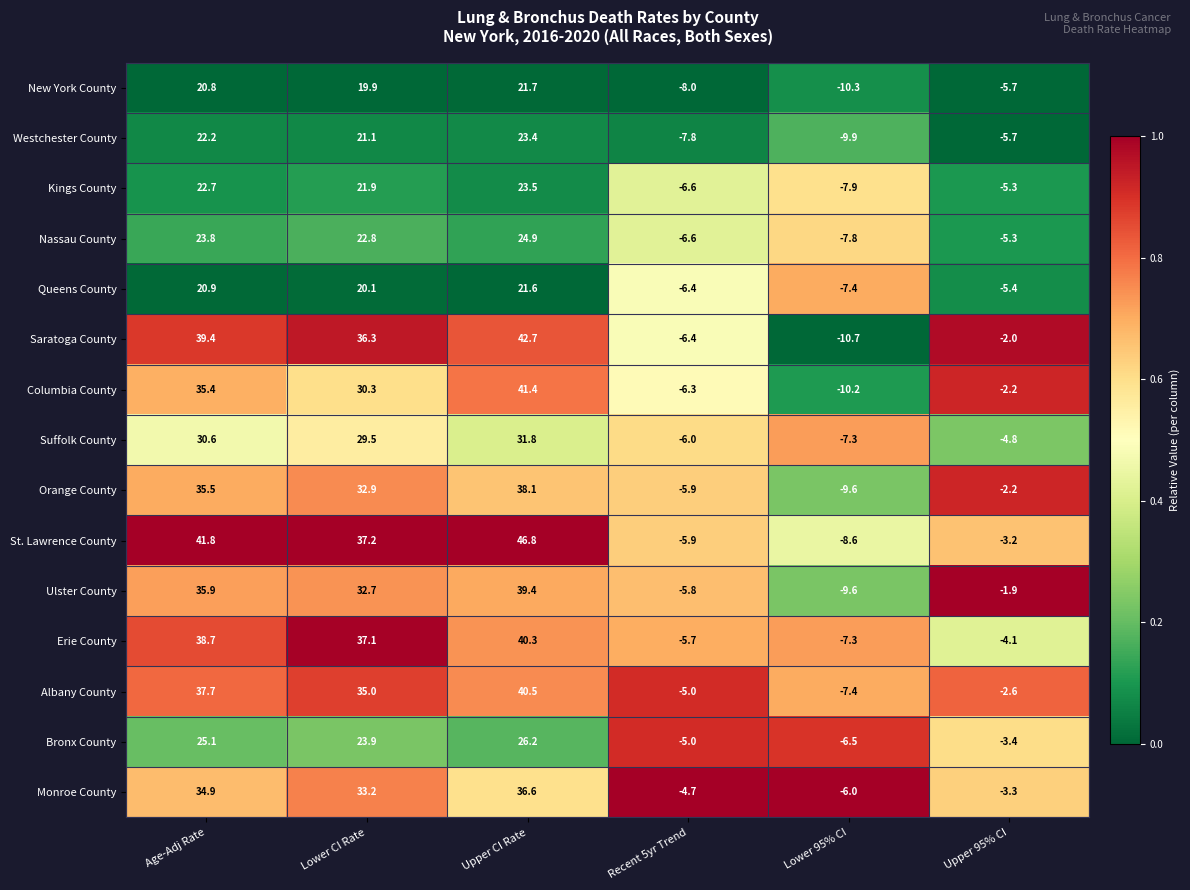

What is the difference between the highest and lowest values at Upper 95% CI?

3.8